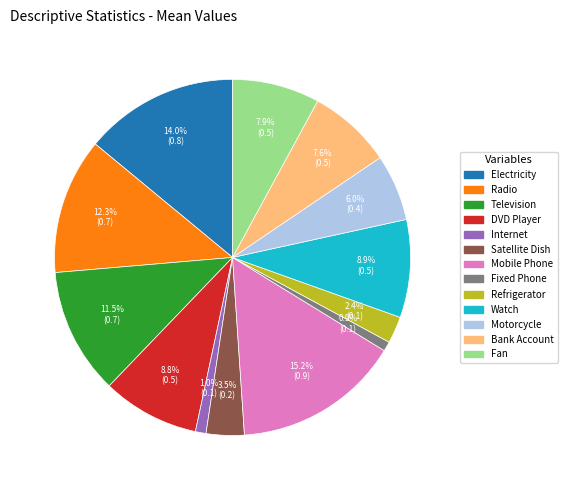

Does any single category account for the majority?

No